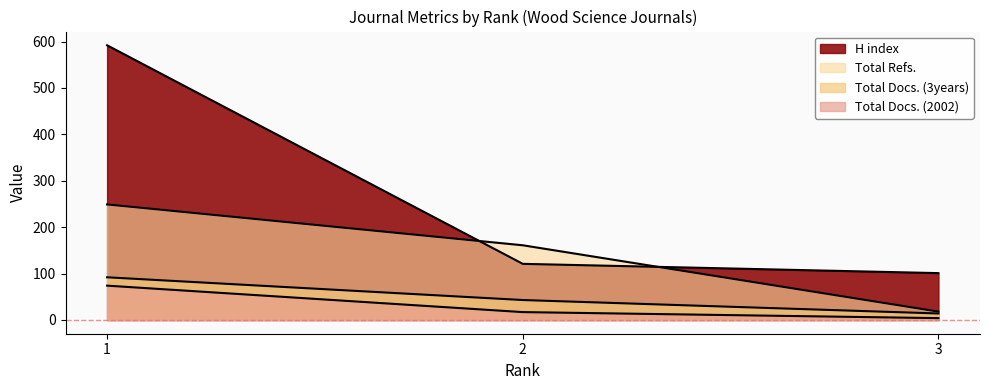

What are all the series names shown in the legend?

H index, Total Docs. (2002), Total Docs. (3years), Total Refs.